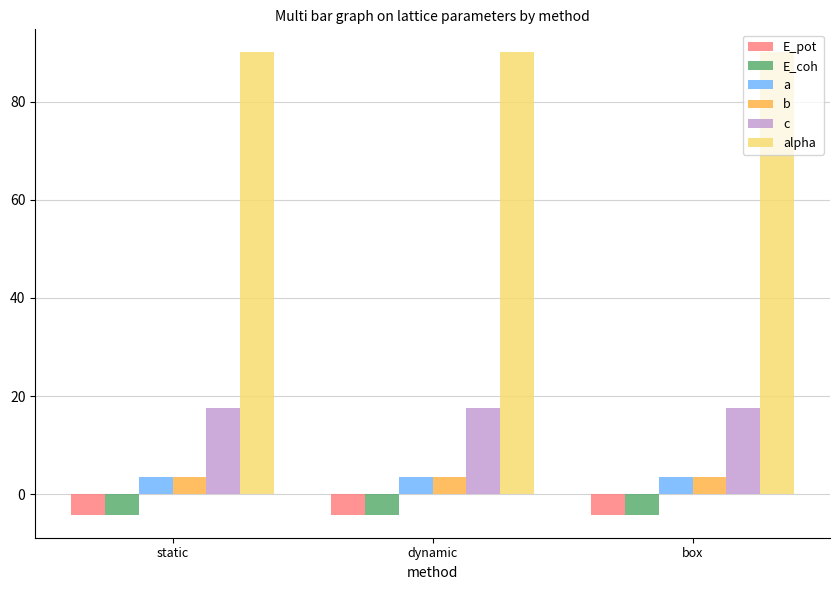

Which series has the largest total across all categories?

alpha